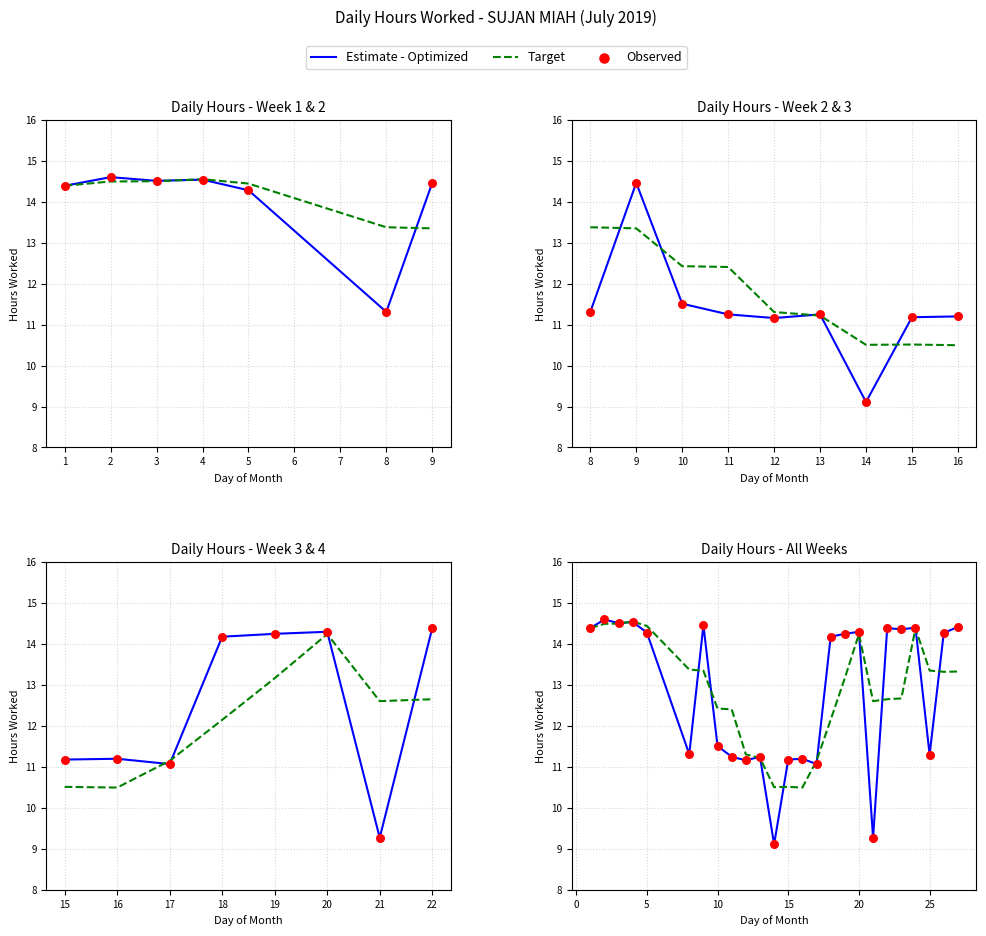

What are all the series names shown in the legend?

Estimate - Optimized, Target, Observed